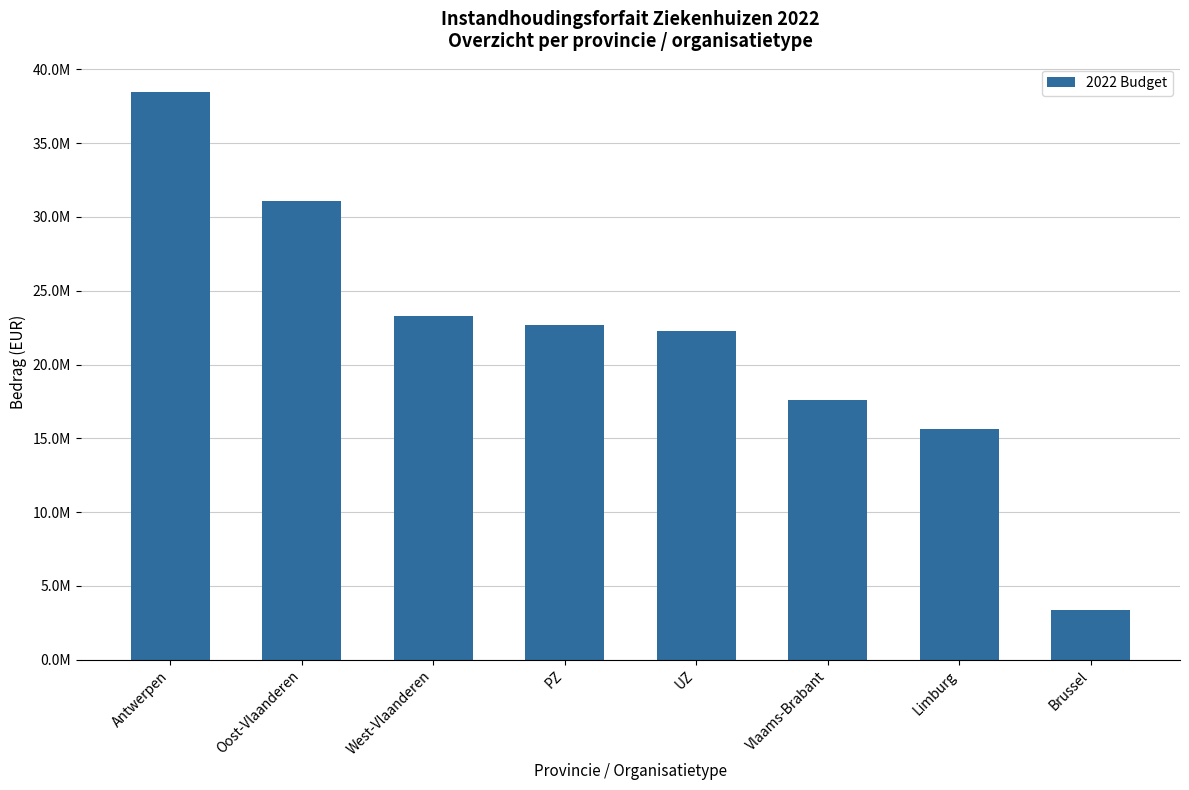

List the labels in order of value, largest first.

Antwerpen, Oost-Vlaanderen, West-Vlaanderen, PZ, UZ, Vlaams-Brabant, Limburg, Brussel